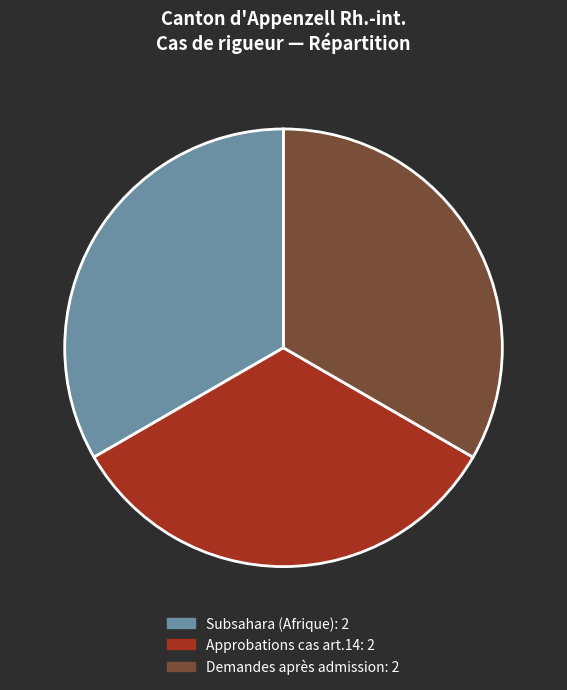

Is there a majority slice in this chart?

No